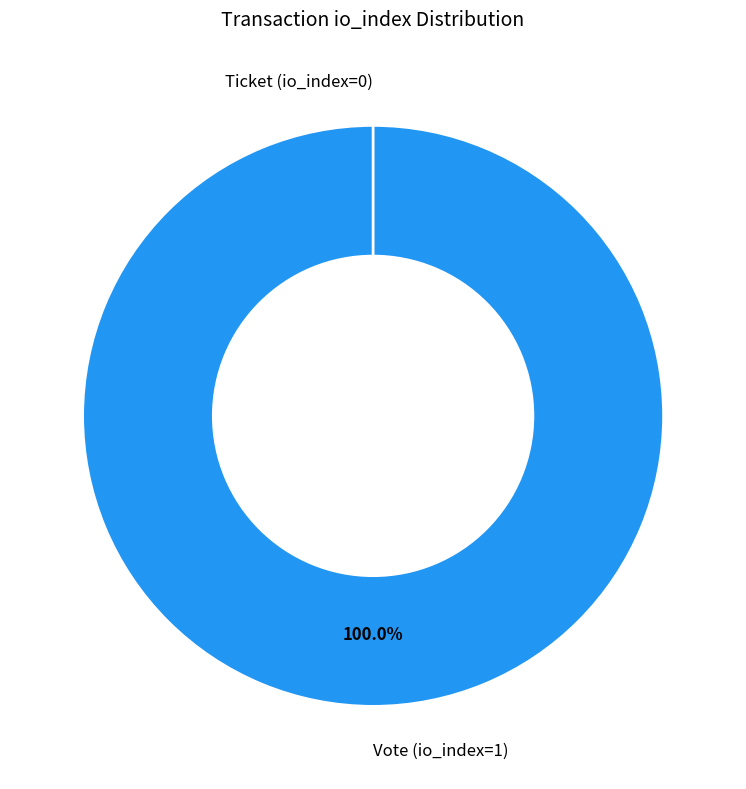

Does Vote (io_index=1) account for over 50% of the chart?

Yes